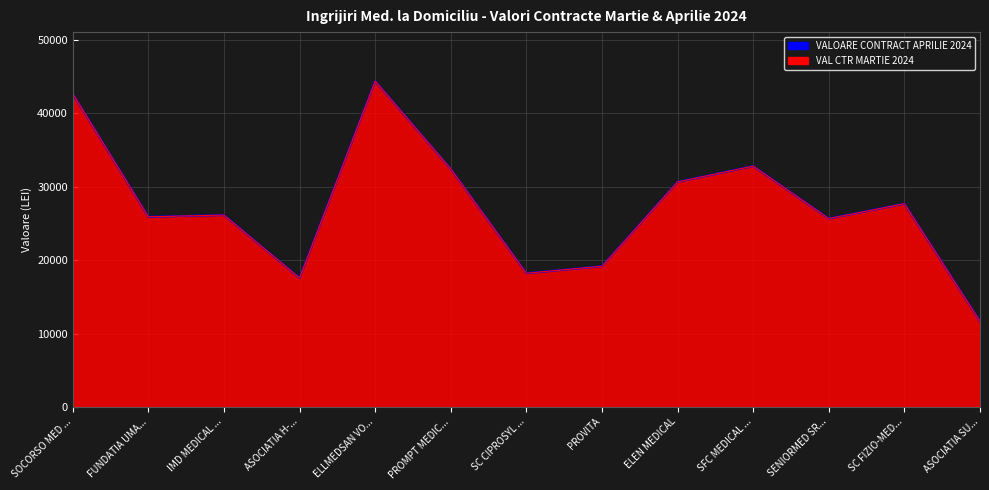

What is the value of the 5th point from the left?

44408